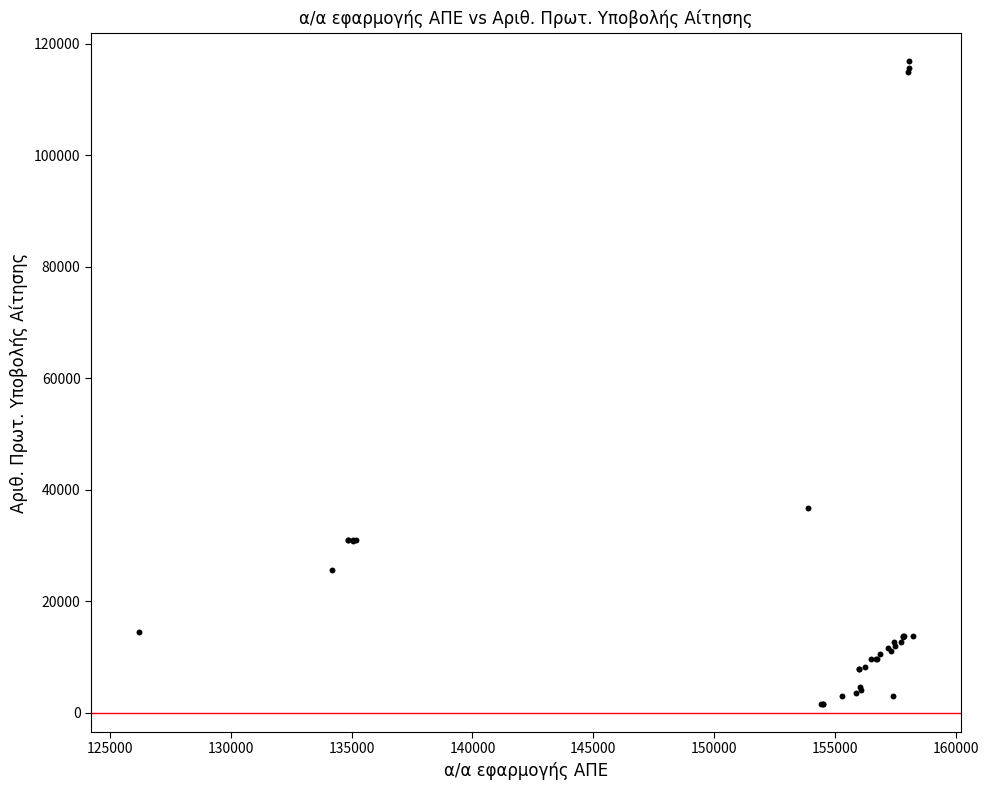

What Y value in the scatter plot is closest to 59241?

36678